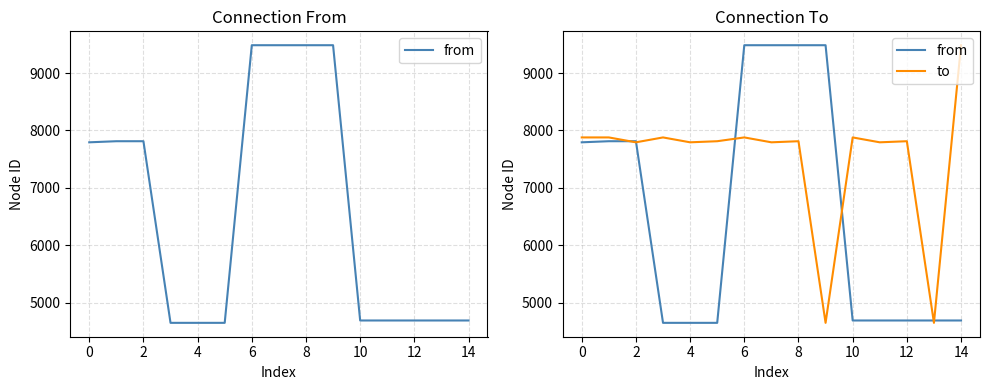

What is the difference between the maximum and second lowest values in the to series?

4835